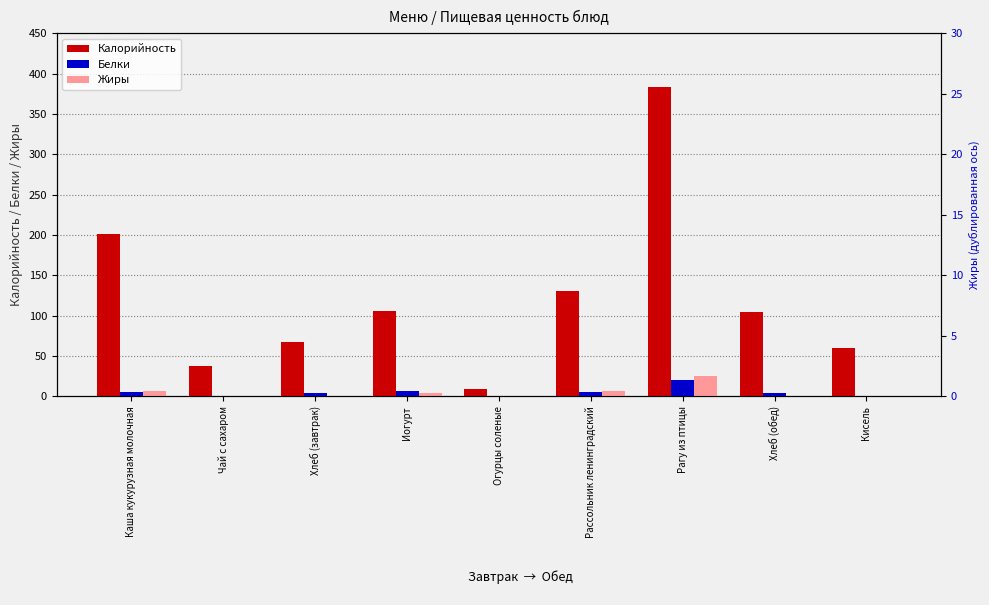

At which label does Жиры reach its peak?

Рагу из птицы